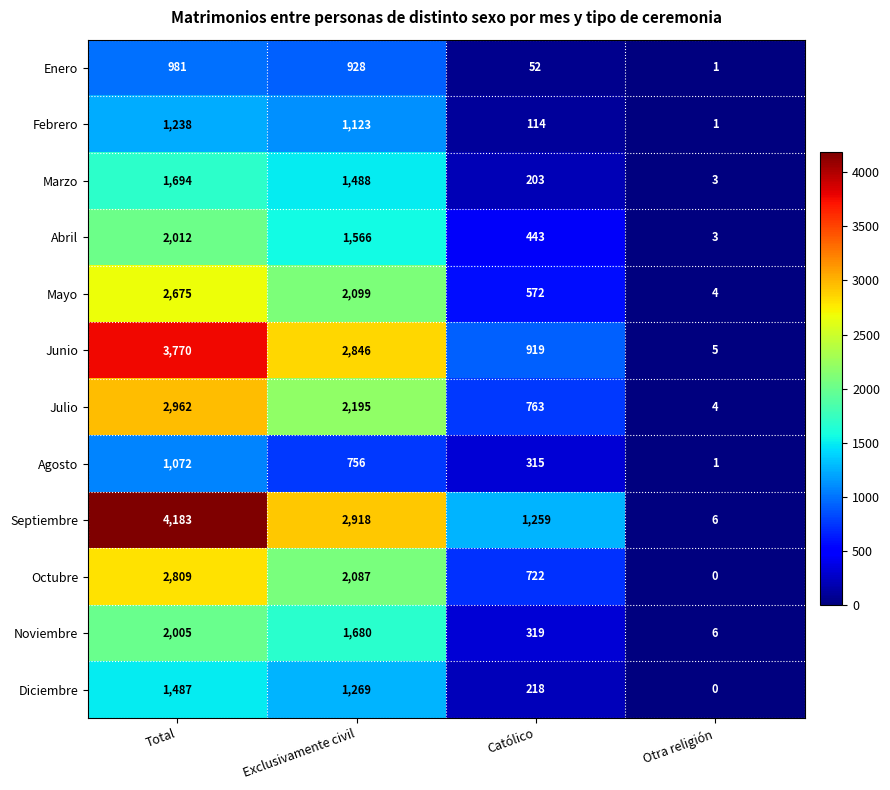

Where is Marzo nearest to the value 848?

Exclusivamente civil